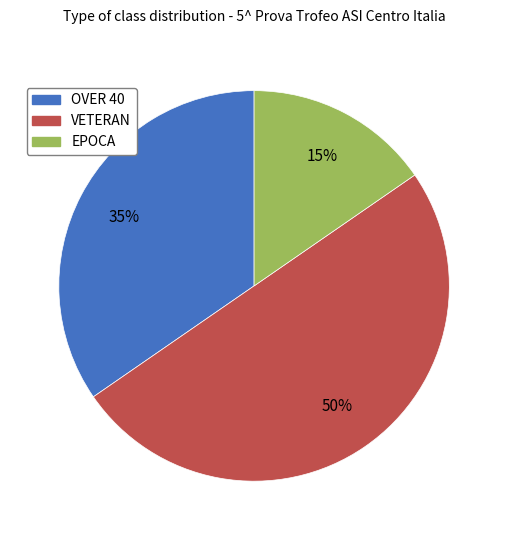

Does EPOCA account for over 50% of the chart?

No